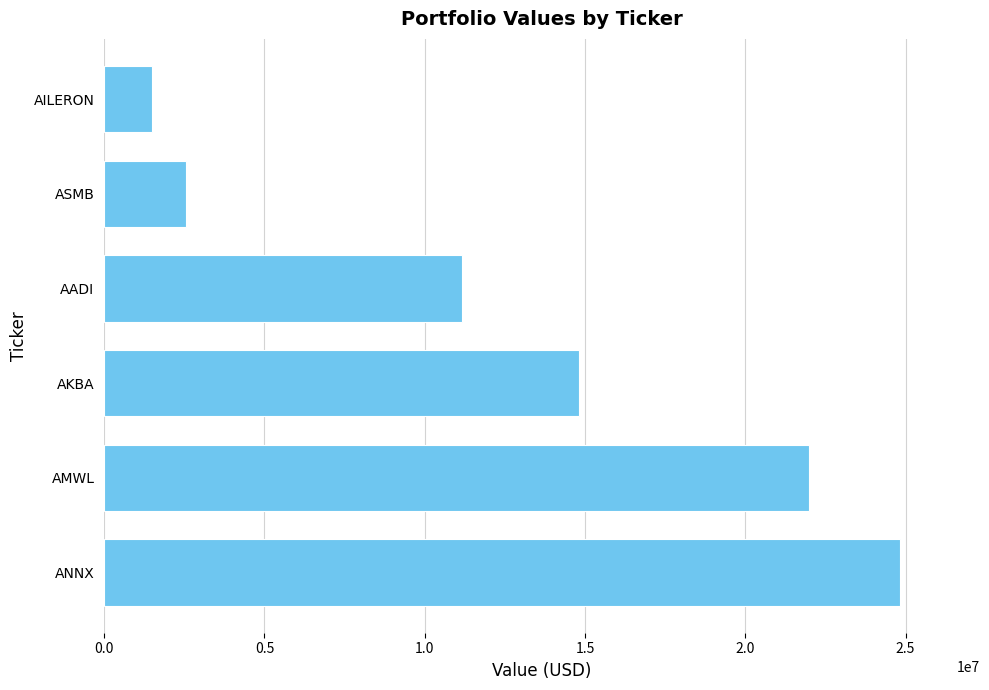

What is the sum of the values at AADI and AKBA?

25982561